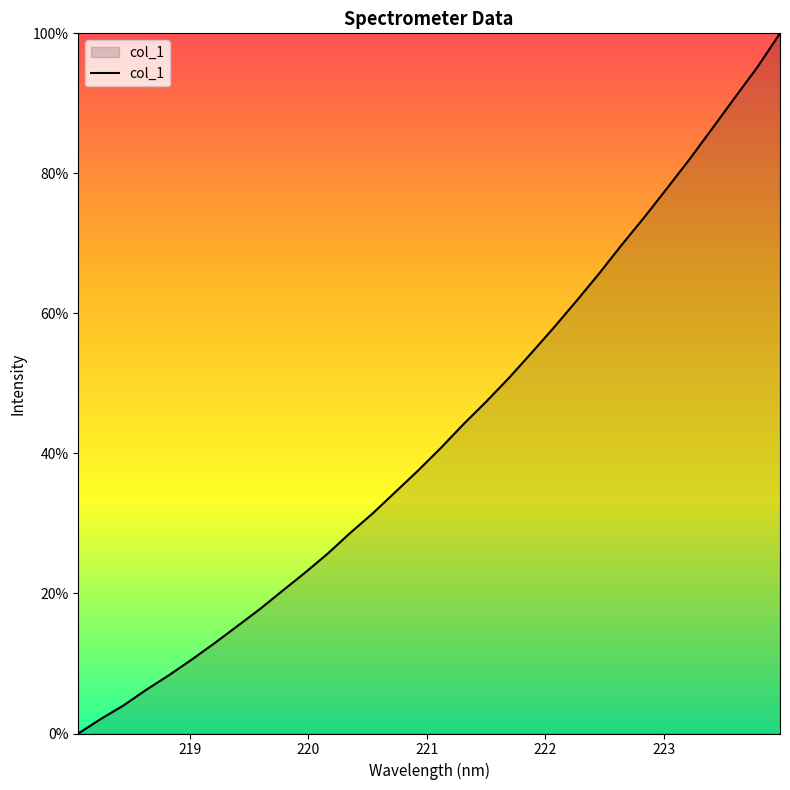

Does the chart have visible grid lines?

No